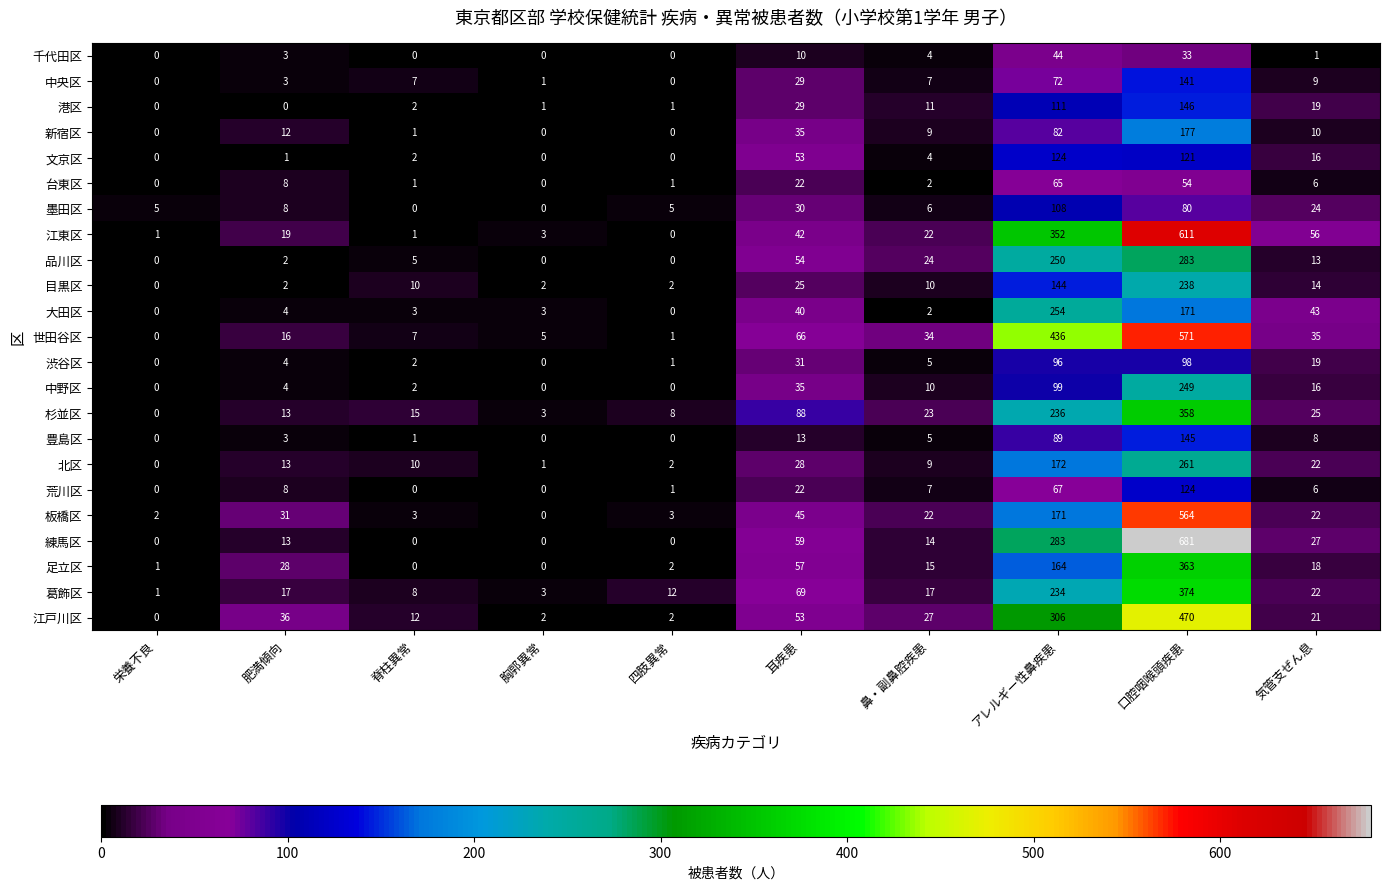

The 千代田区 series shows 3 at 肥満傾向. True or false?

True